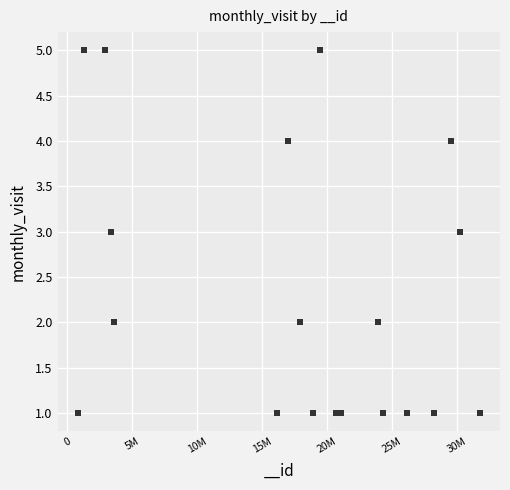

What is the range of Y values (max minus min)?

4